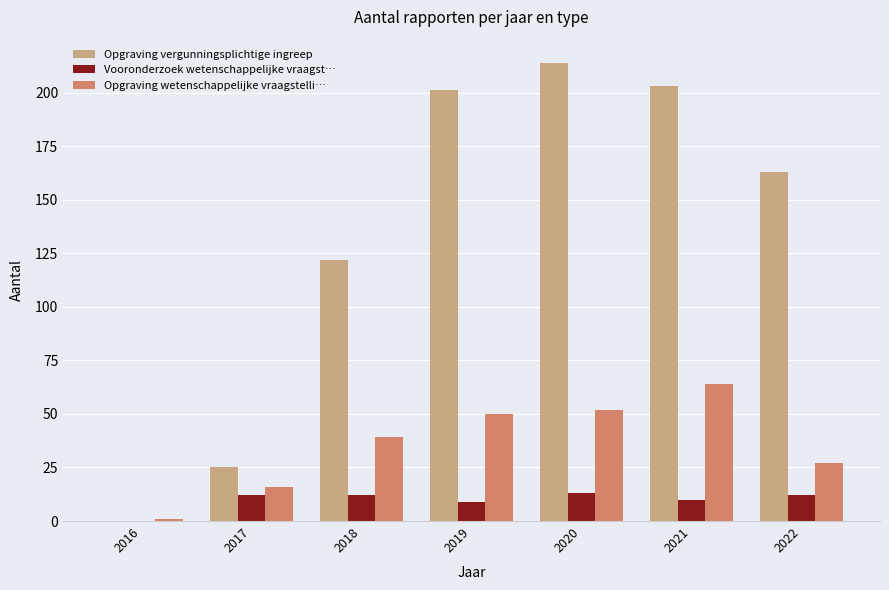

What is the sum of all Opgraving vergunningsplichtige ingreep values?

928